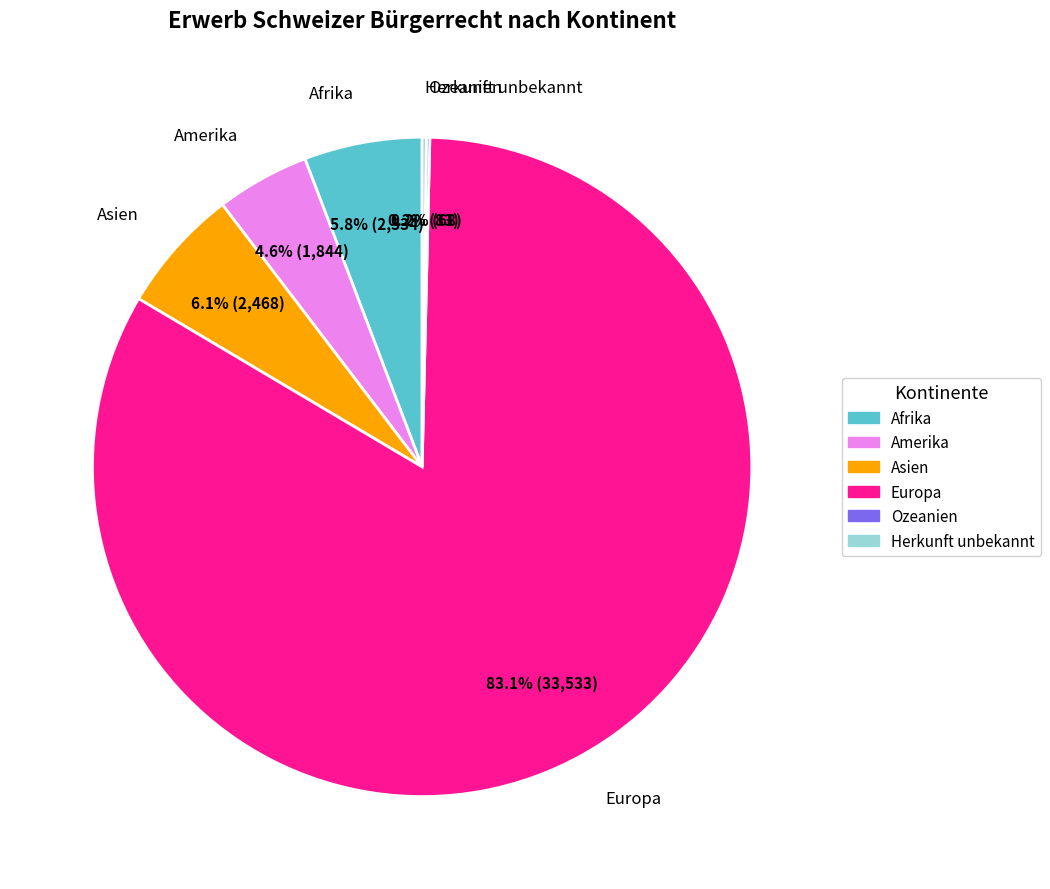

Which category accounts for the majority?

Europa